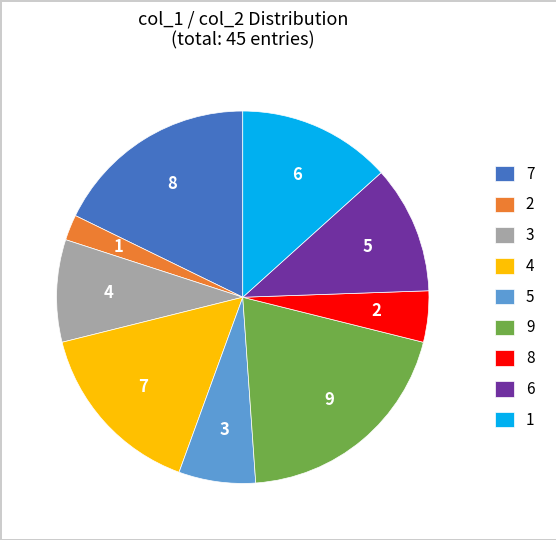

What is the ratio of the value at 4 to the value at 2?

7.0